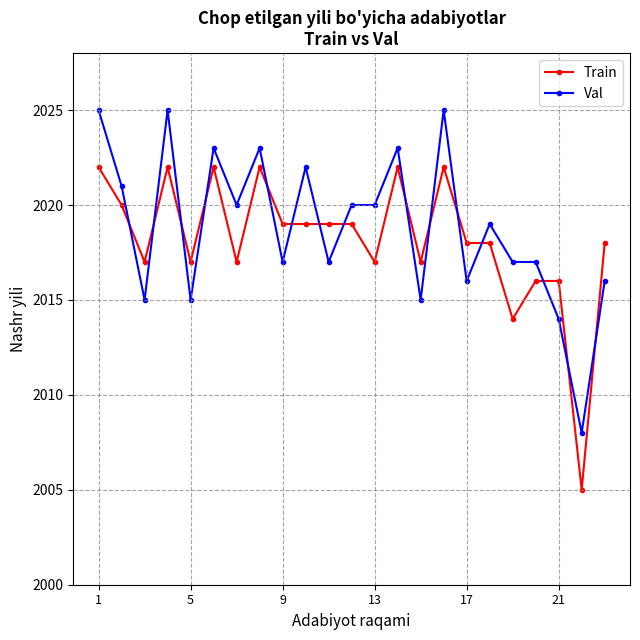

List the series in order of their peak value, lowest first.

Train, Val